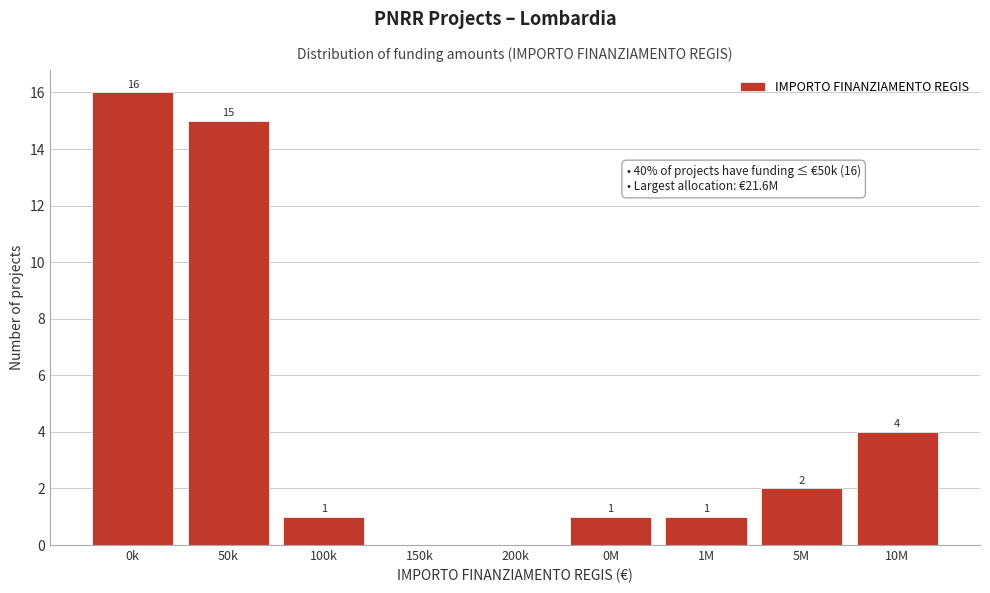

Reading right to left, what are all the values shown in this chart?

10M=4	5M=2	1M=1	0M=1	200k=0	150k=0	100k=1	50k=15	0k=16